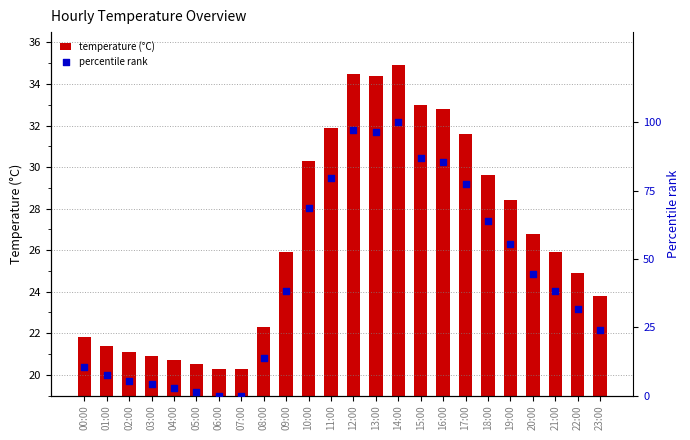

Which series has the largest Y range (max minus min)?

percentile rank